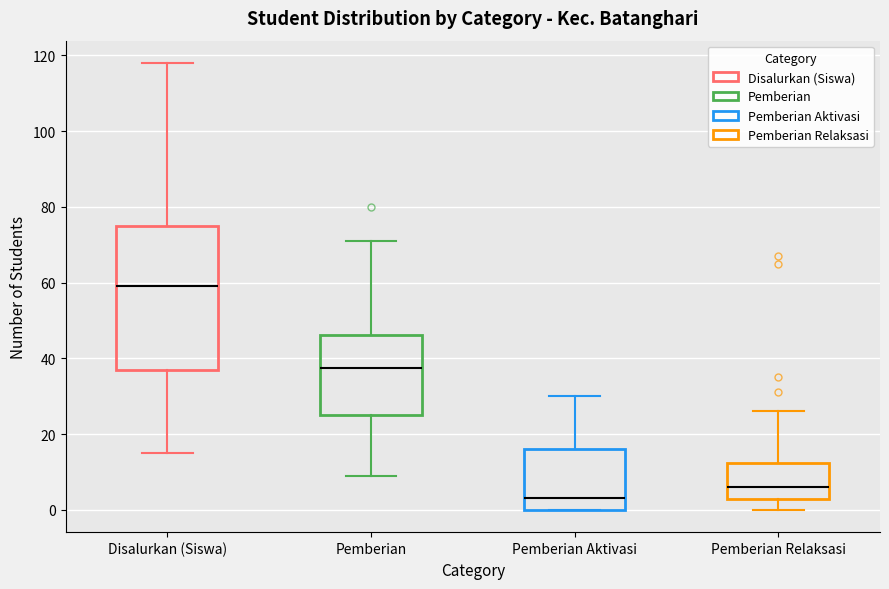

Which box's median line is the highest?

Disalurkan (Siswa)